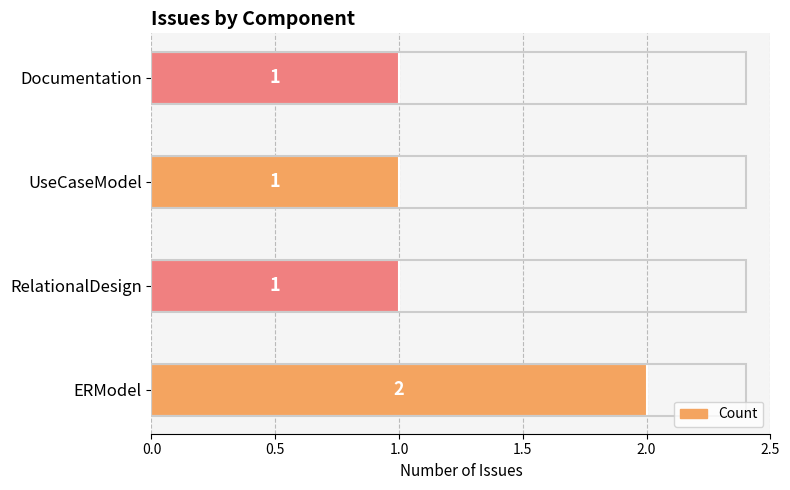

Between UseCaseModel and ERModel, which is larger?

ERModel